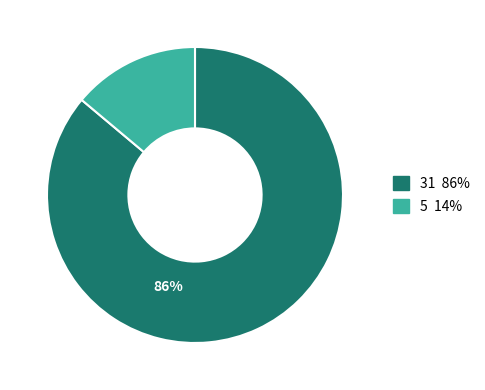

Does any single category account for the majority?

Yes